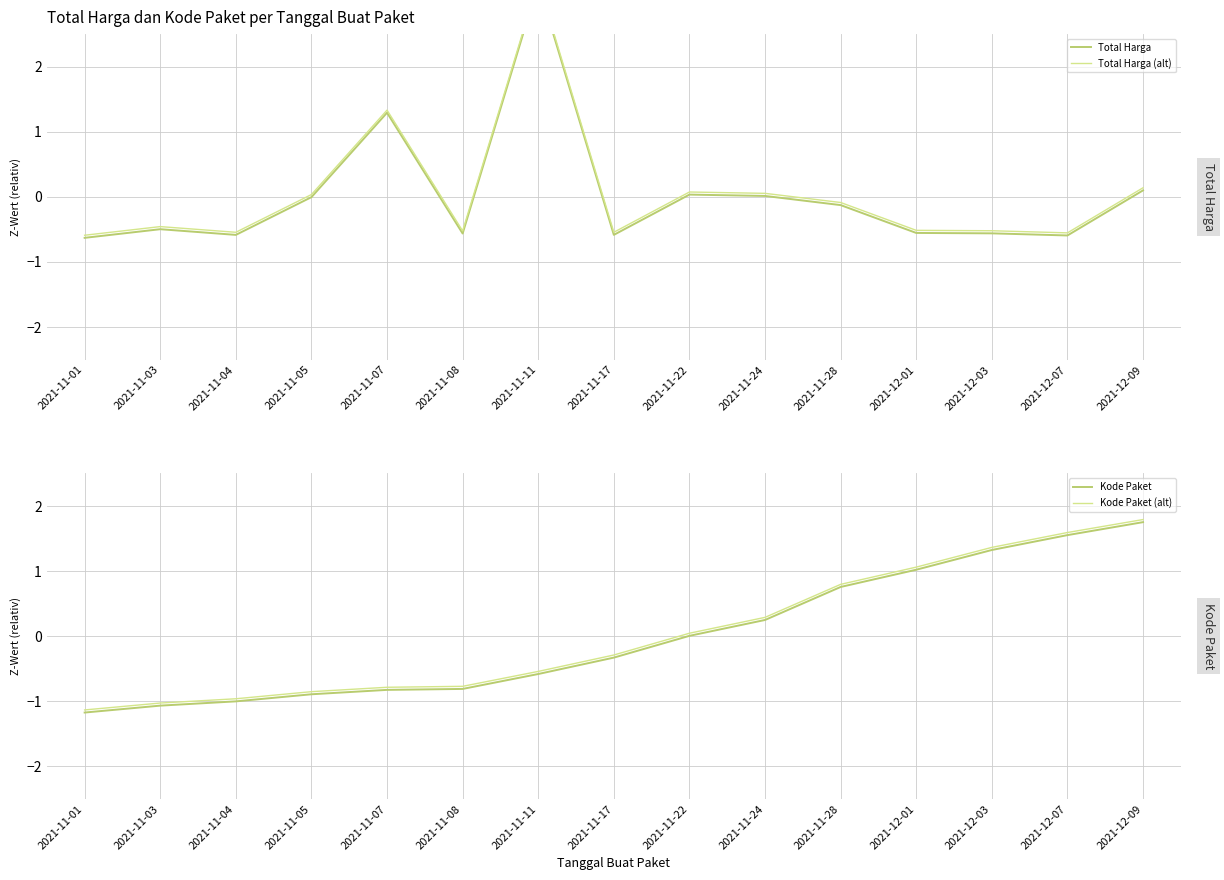

What is the difference between the Total Harga (alt) values at 2021-12-09 and 2021-11-11?

3.2